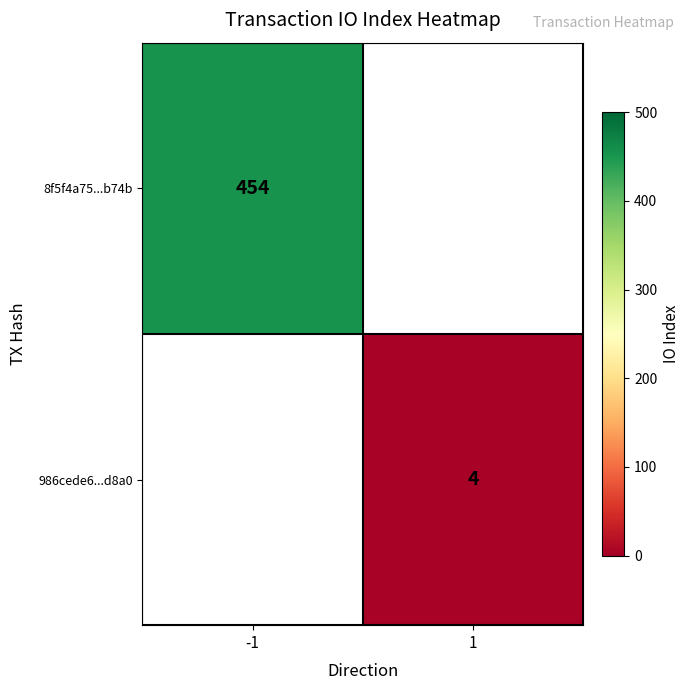

At which category does the chart reach its peak across all series?

-1